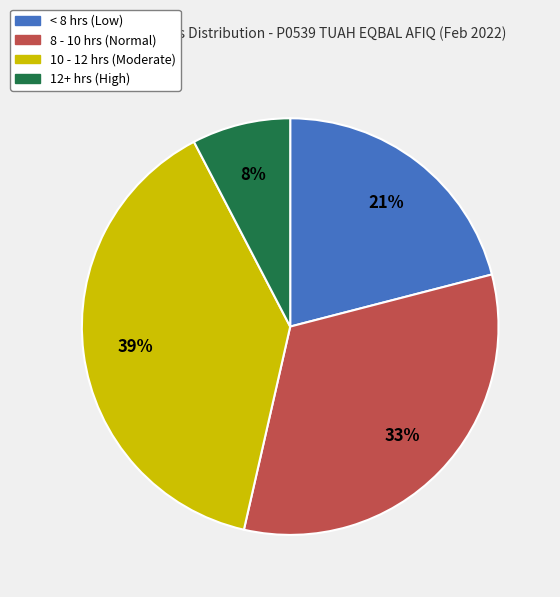

Count the number of slices in the pie.

4